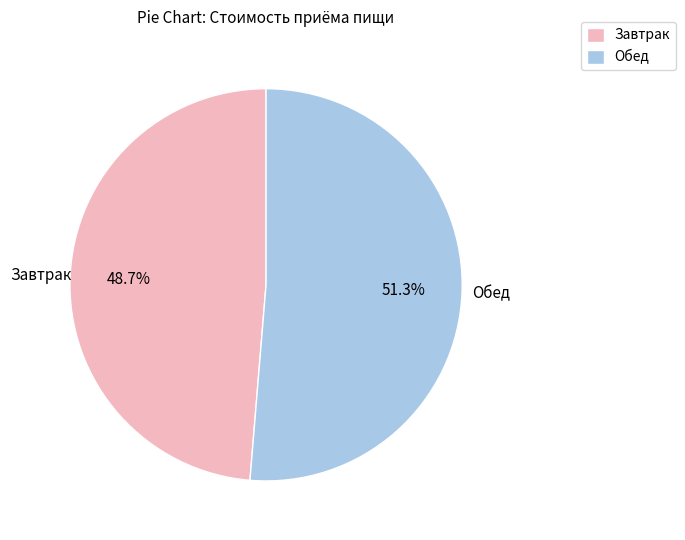

To the nearest percent, what is the difference between the largest and smallest slice percentages?

3%